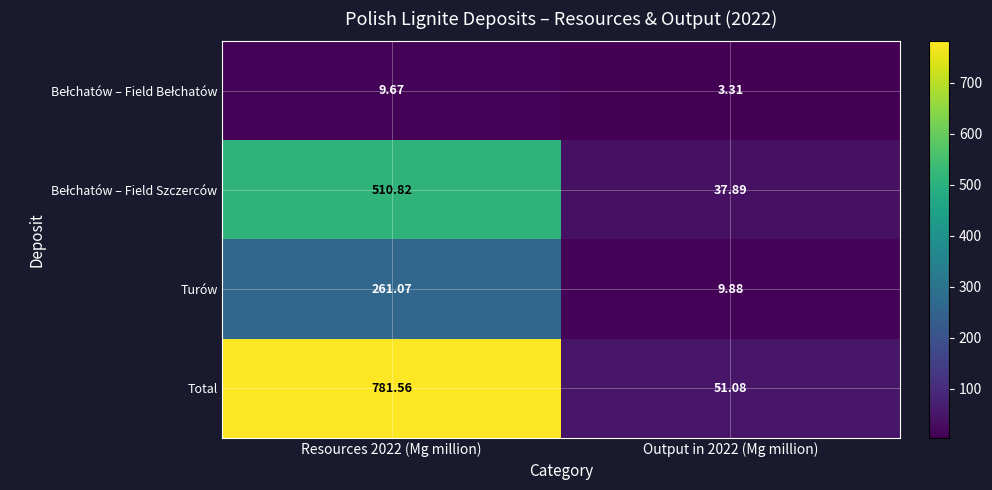

How many values in the Total series are below 781?

1